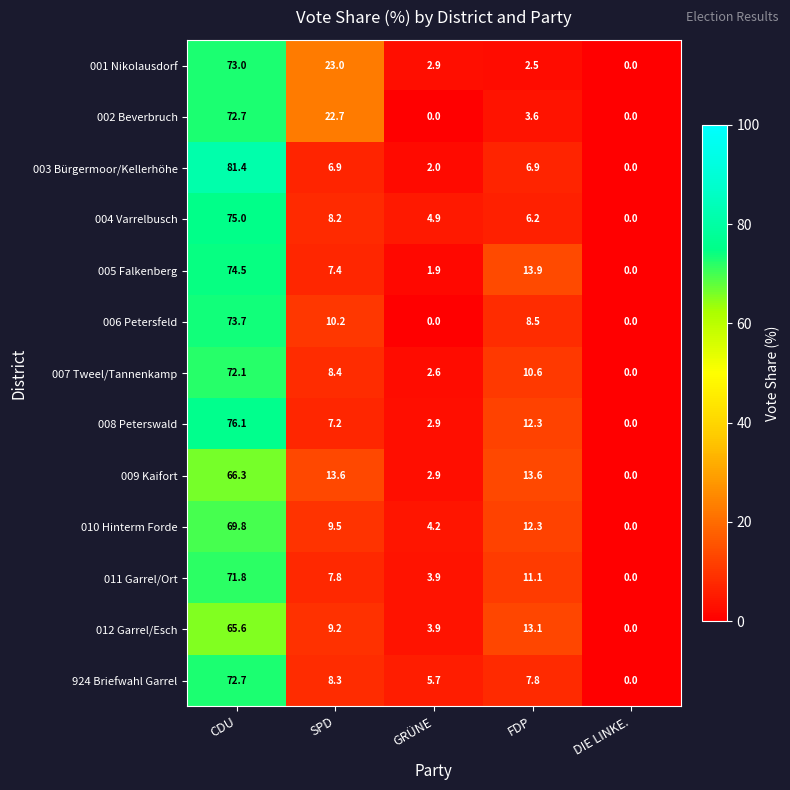

At which label does 008 Peterswald reach its peak?

CDU